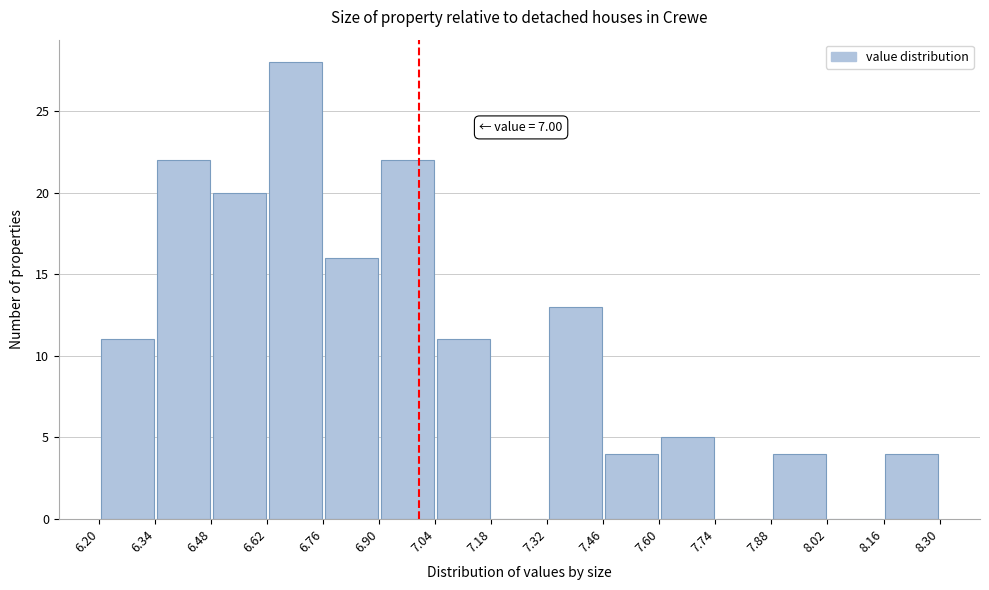

Over which range of the x-axis is the bar tallest?

6.62 to 6.76